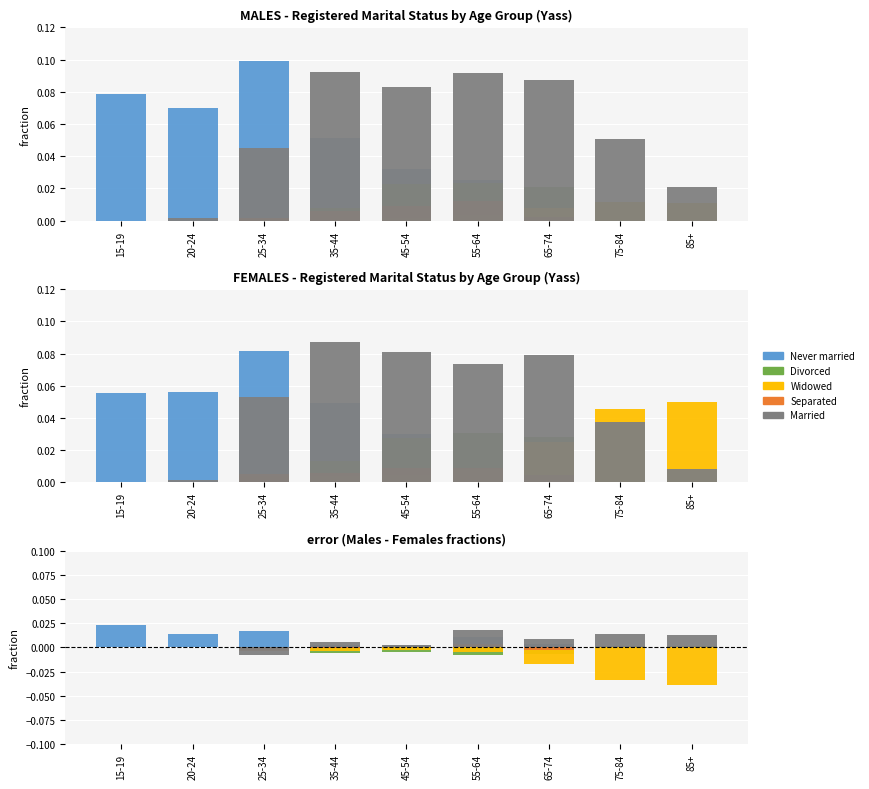

How many data points in Married are above 0?

7